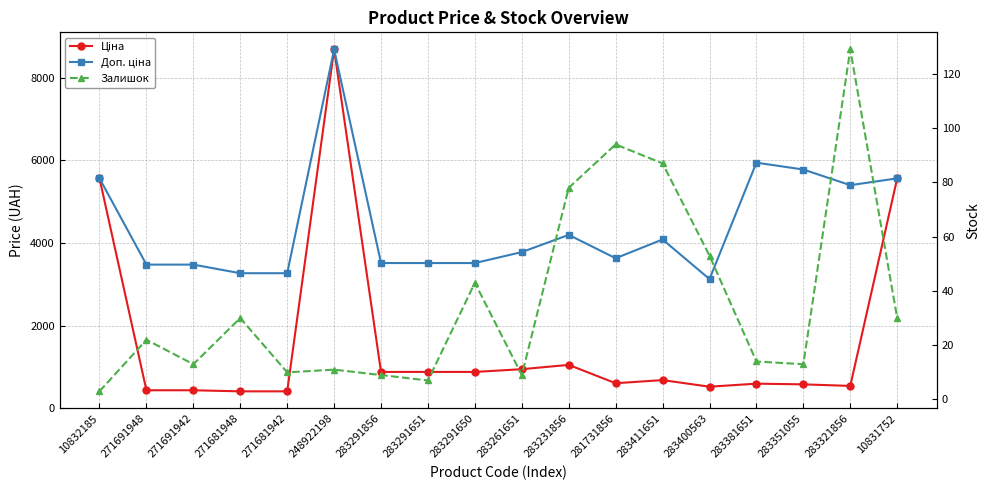

The Ціна series shows 878.0 at 283291651. True or false?

True